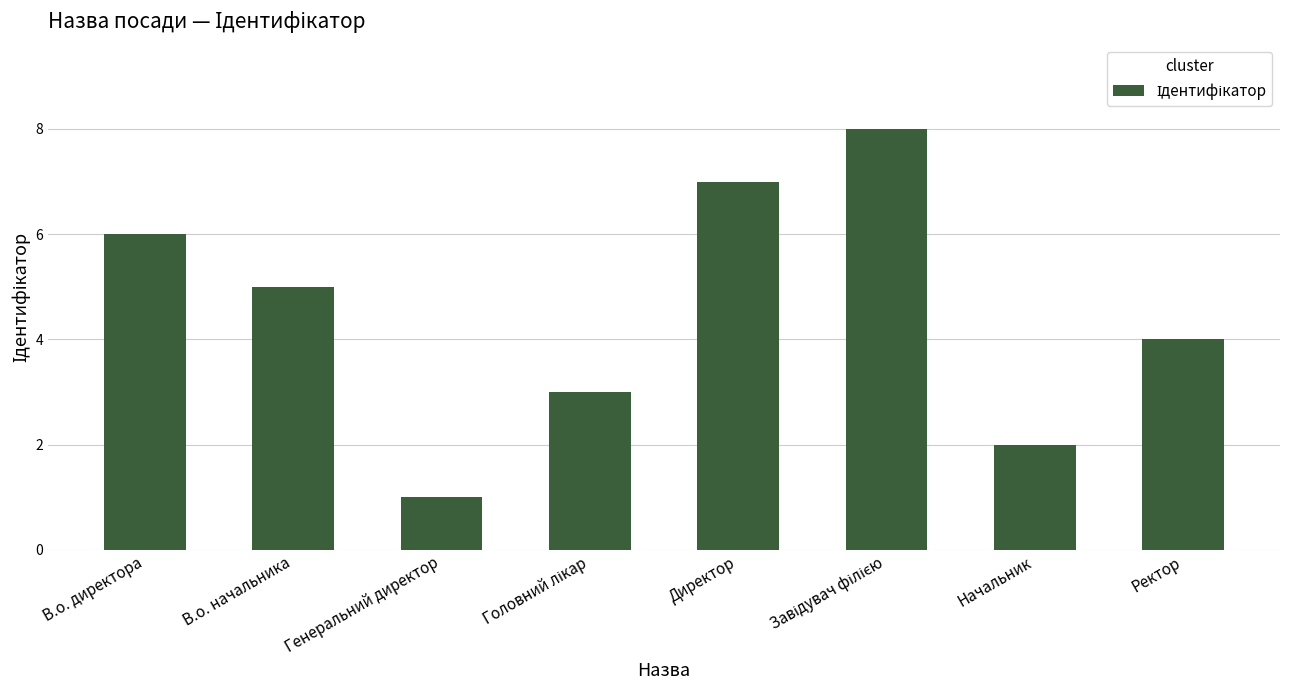

What is the smallest value displayed?

1